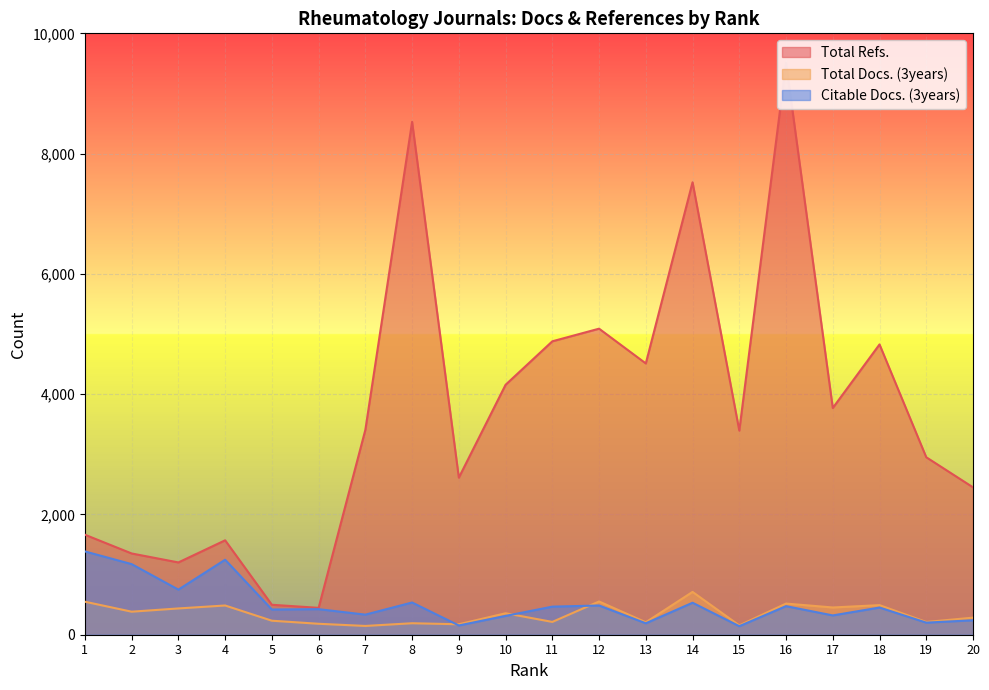

Rank the series at 19 from lowest to highest value.

Citable Docs. (3years), Total Docs. (3years), Total Refs.